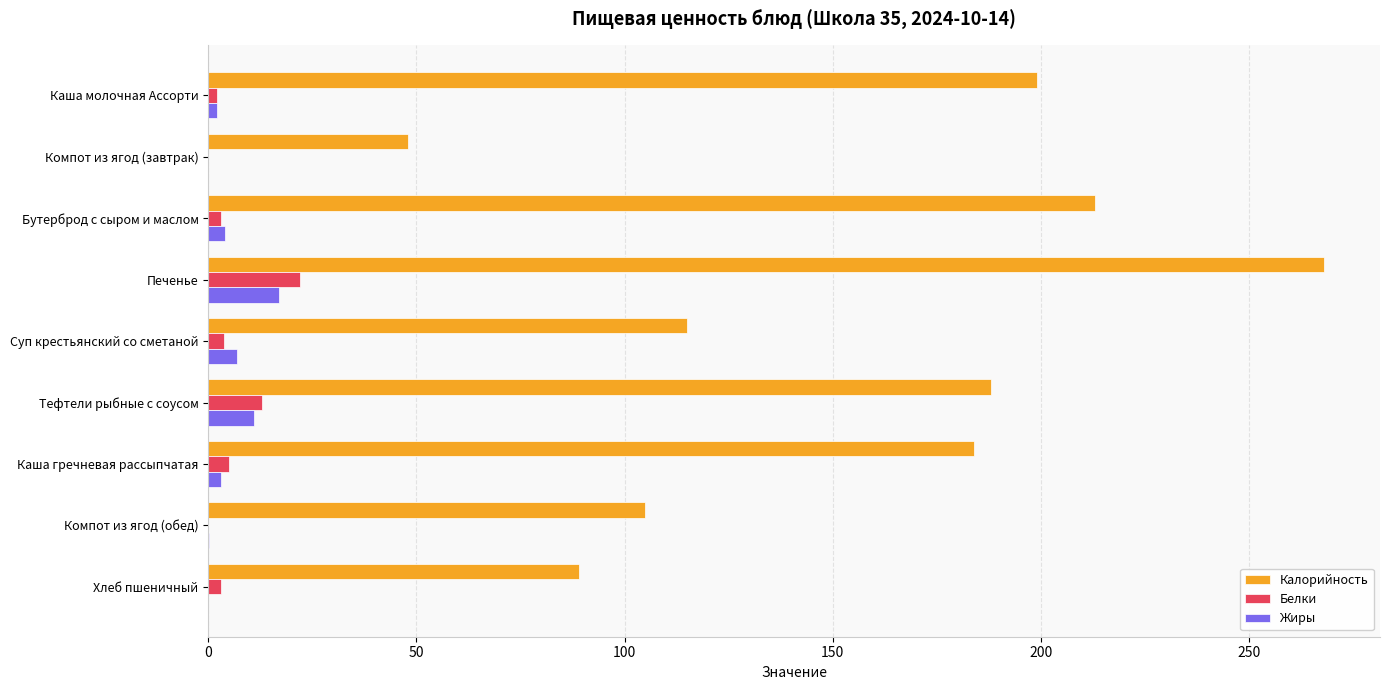

Which series has the widest spread of values?

Калорийность